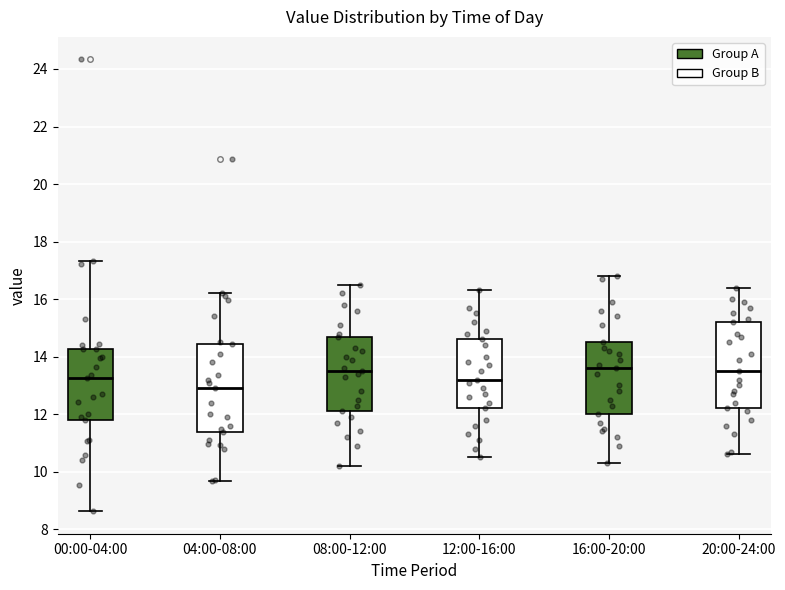

Where is the lower edge of the box for 16:00-20:00 on the y-axis? The values are not printed on the chart, so give them approximately, as read against the axis.

12.0